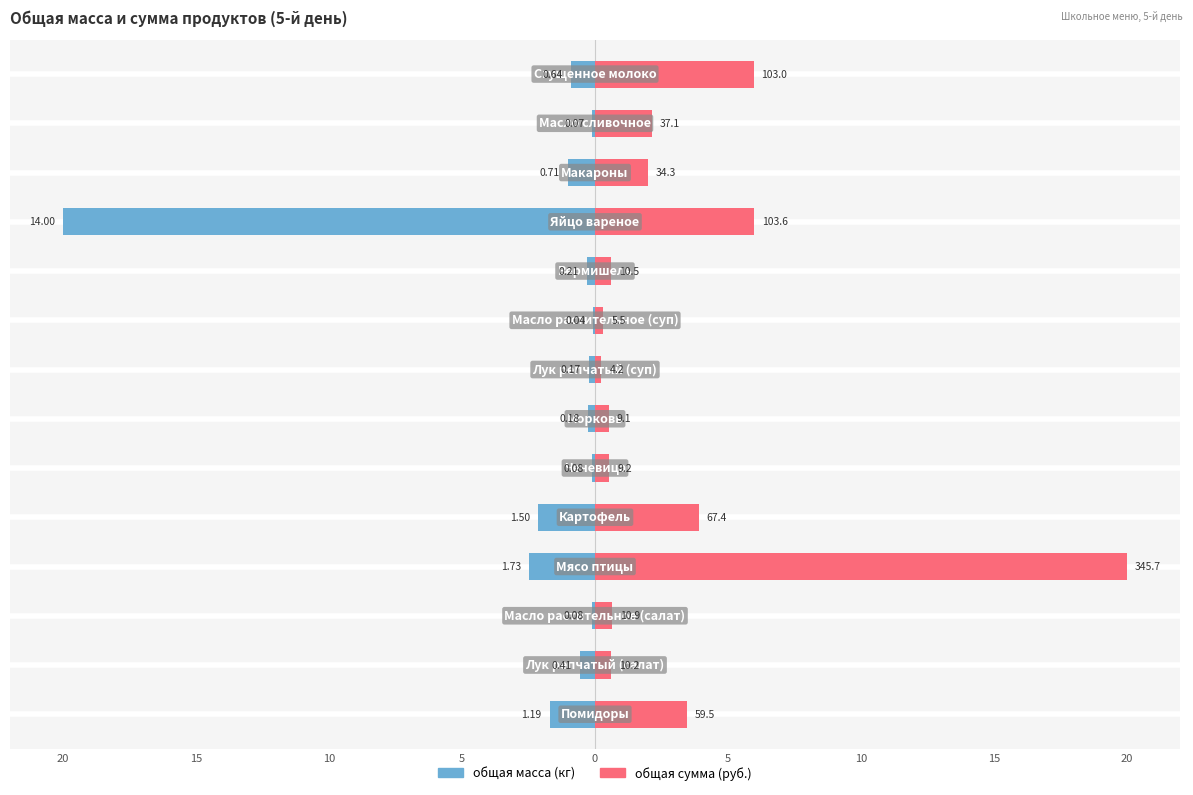

The общая масса series shows -1.4 at 11. True or false?

False